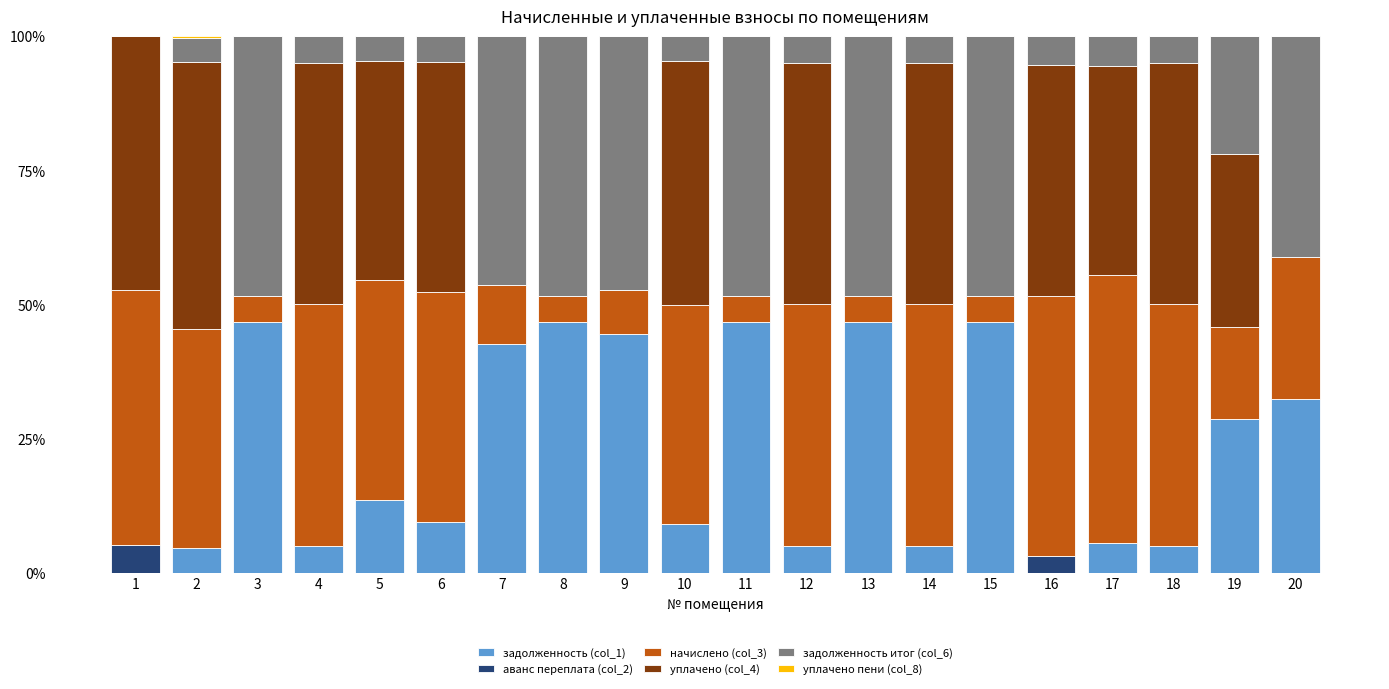

What is the total value across all series at 19?

100.0